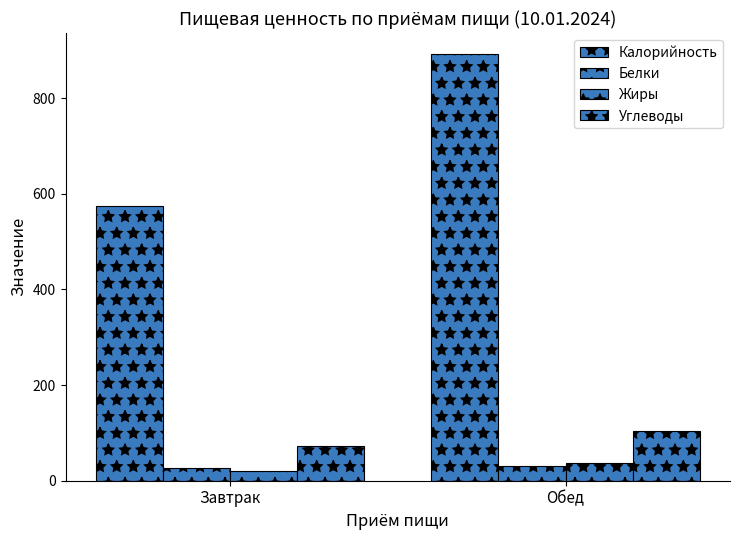

What position from the left is Обед?

2